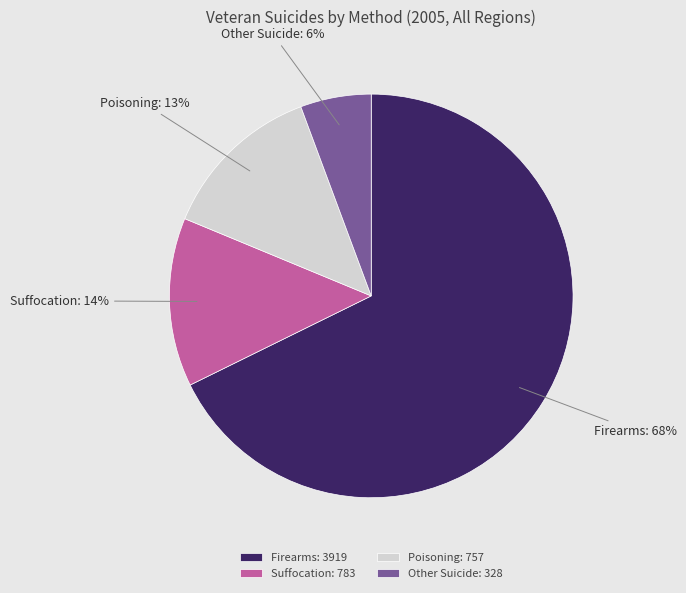

Count the number of slices in the pie.

4